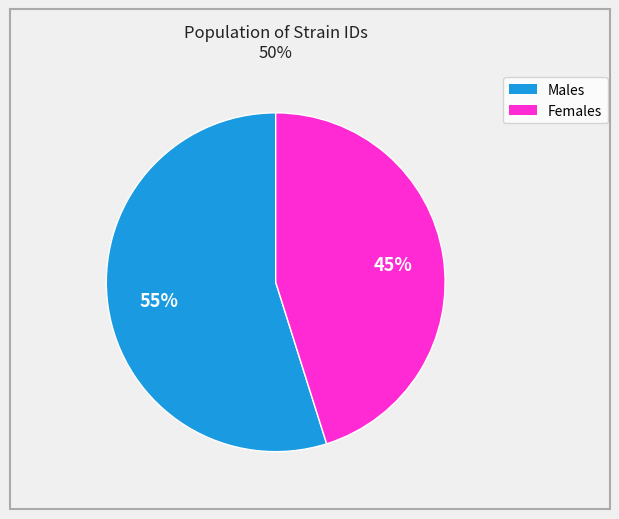

To the nearest percent, what is the difference between the largest and smallest slice percentages?

10%